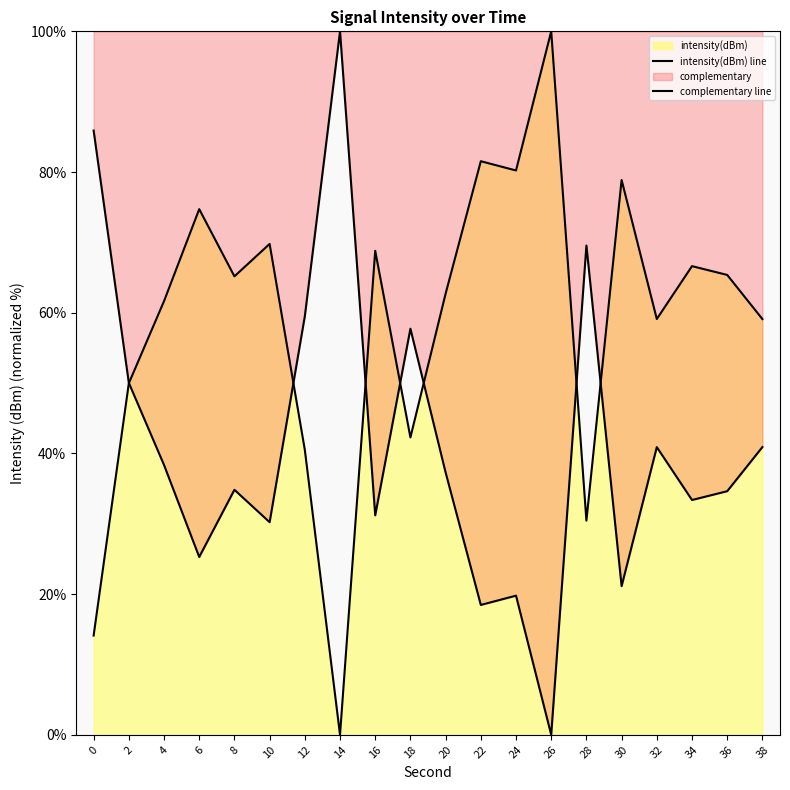

Does the chart have visible grid lines?

No